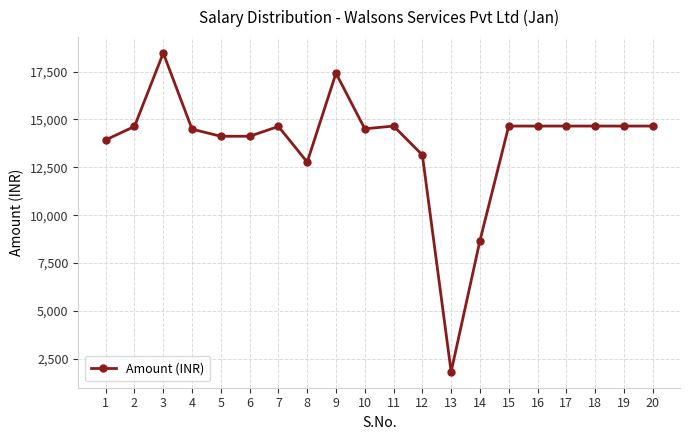

What is the greatest value displayed?

18465